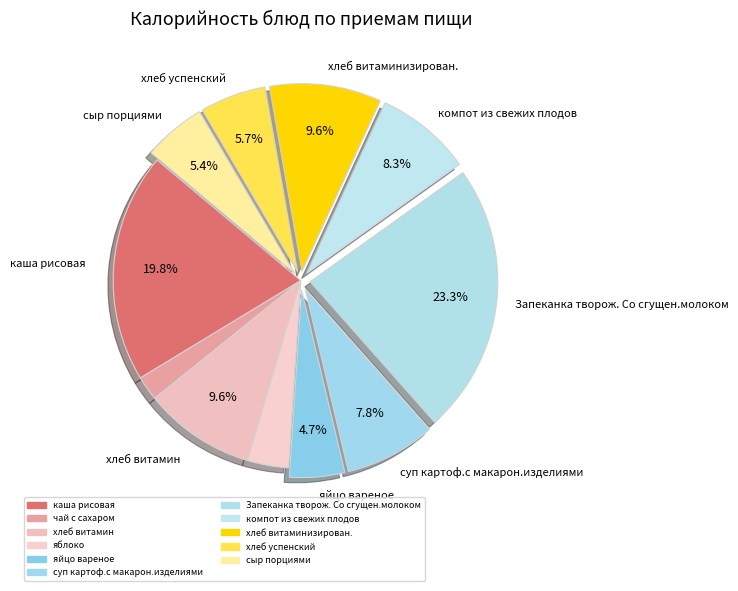

Count the number of slices in the pie.

11